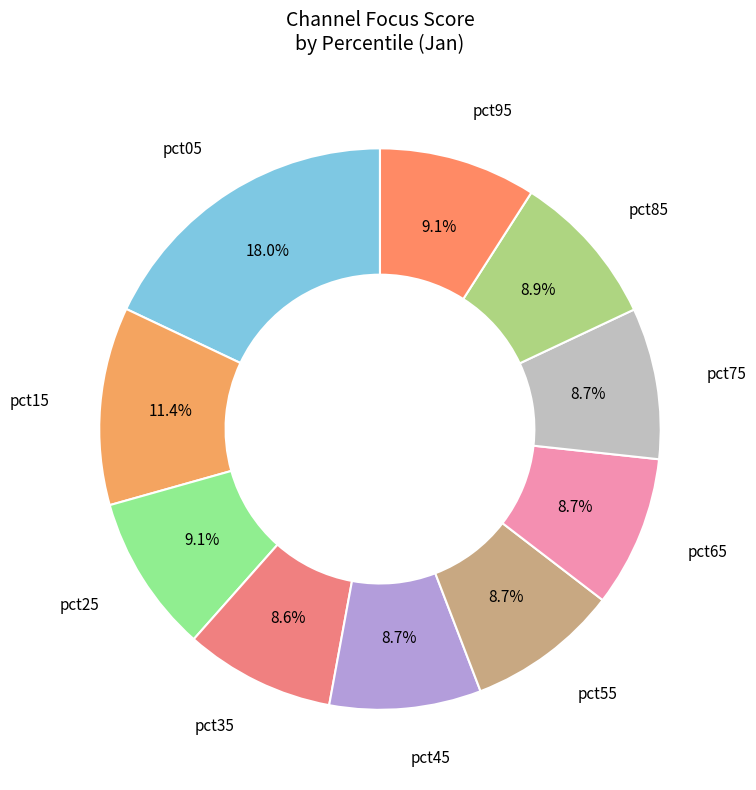

Count the number of slices in the pie.

10